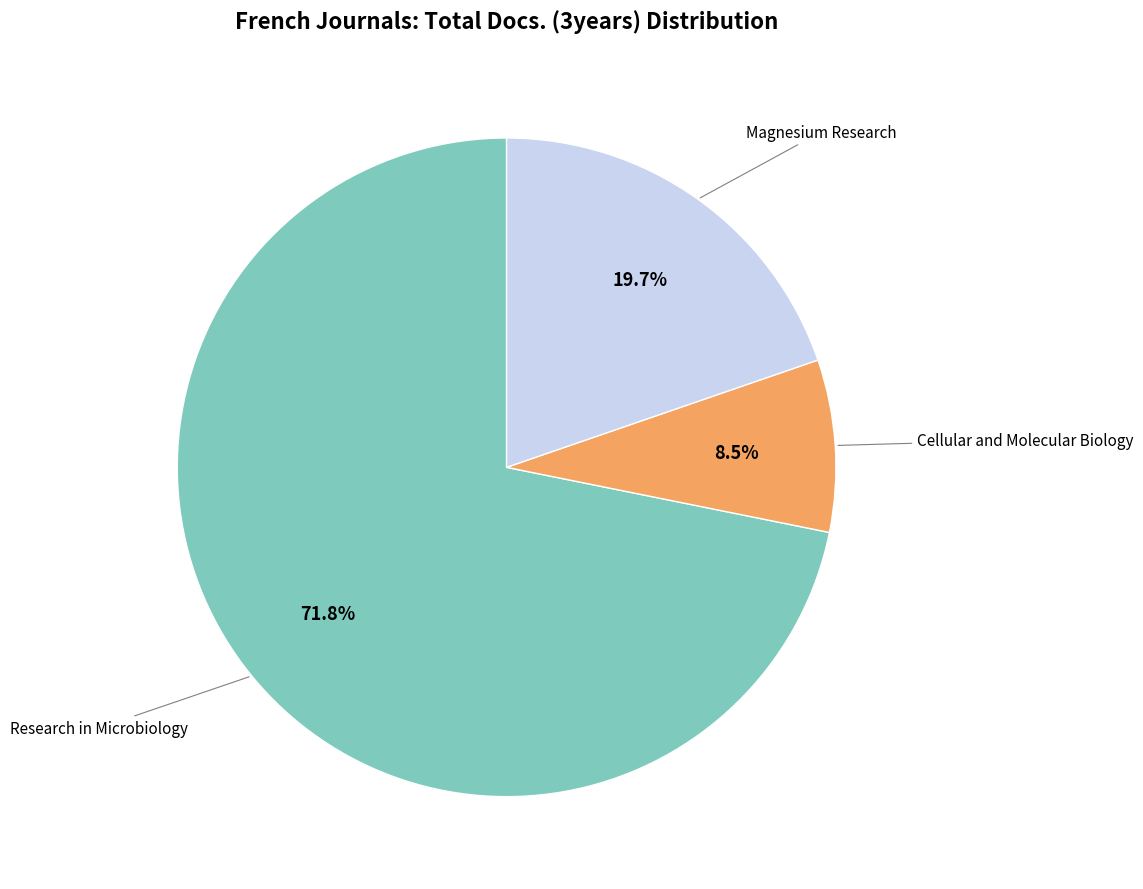

Is there any slice that represents more than half of the pie?

Yes